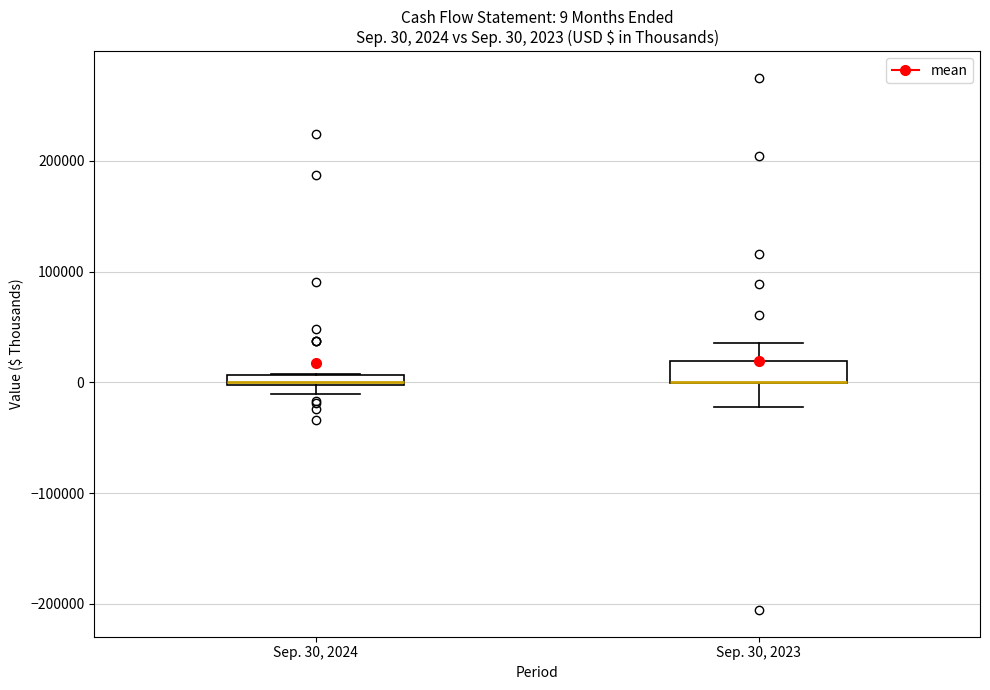

Which box is the tallest, from its lower edge to its upper edge?

Sep. 30, 2023